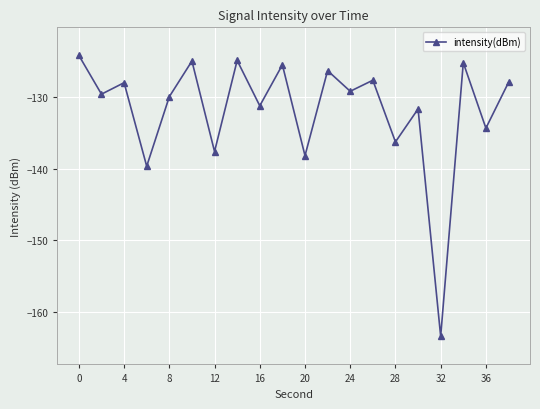

What is the average value?

-131.7